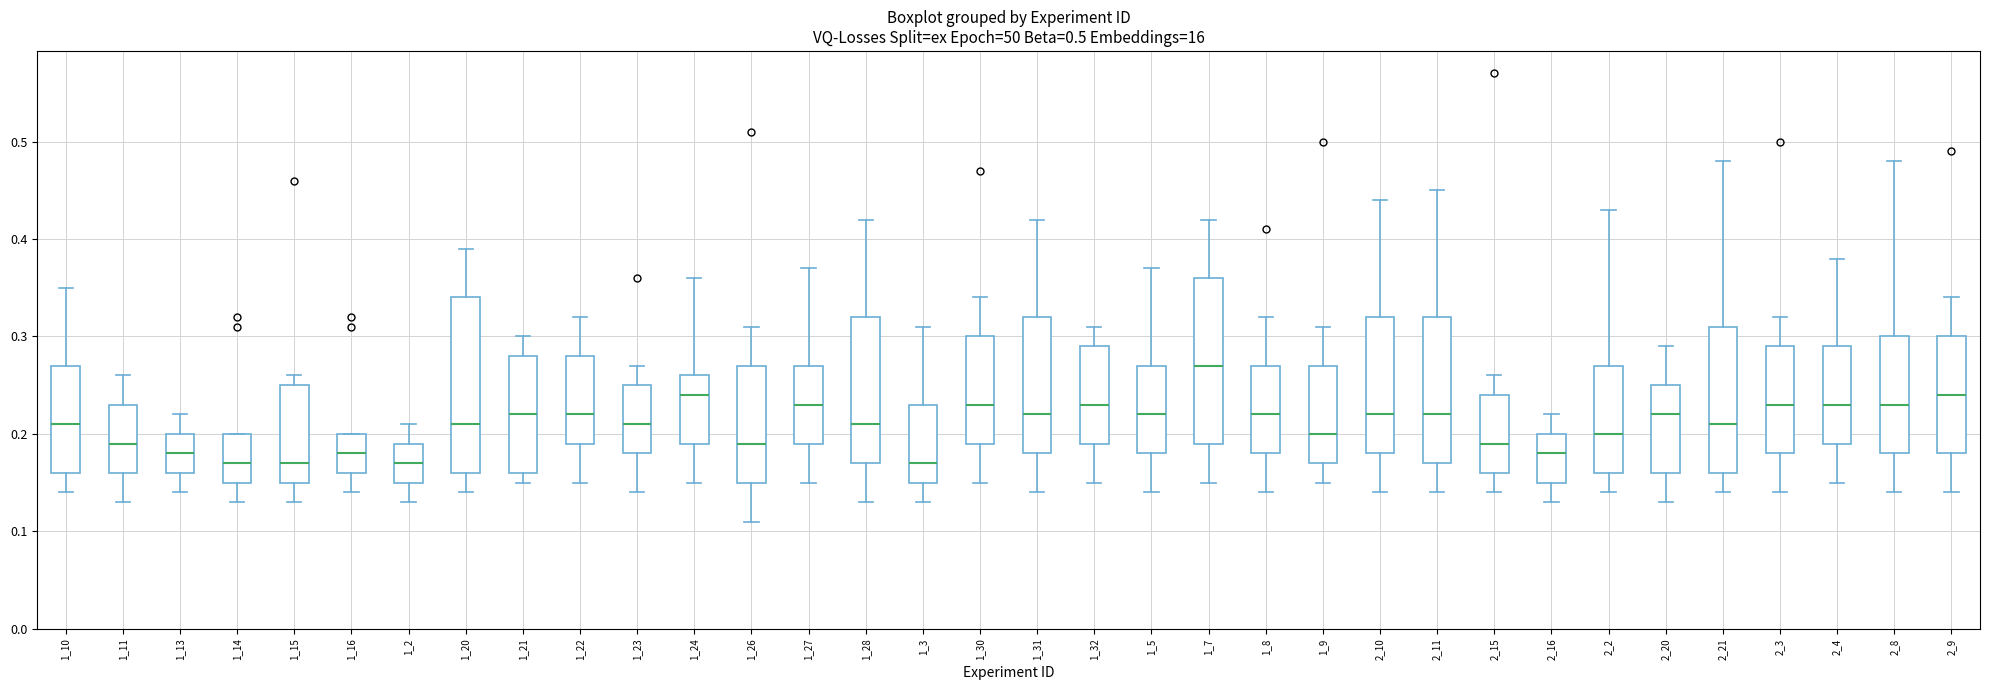

Where does the lower whisker of the box at x = 2_15 end on the y-axis? The values are not printed on the chart, so give them approximately, as read against the axis.

0.14